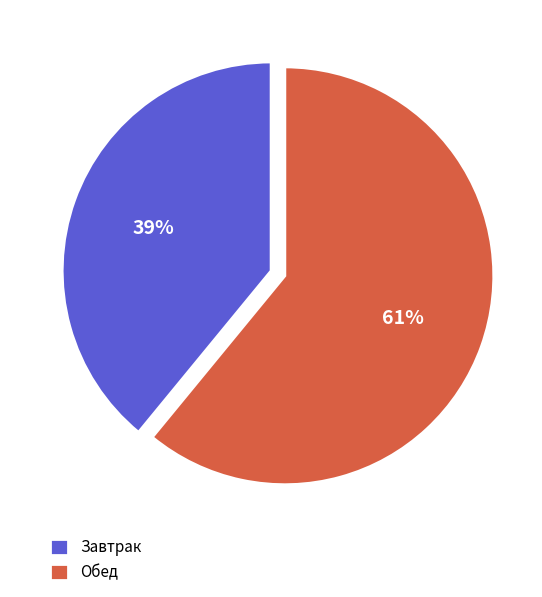

To the nearest percent, what is the difference between the largest and smallest slice percentages?

22%